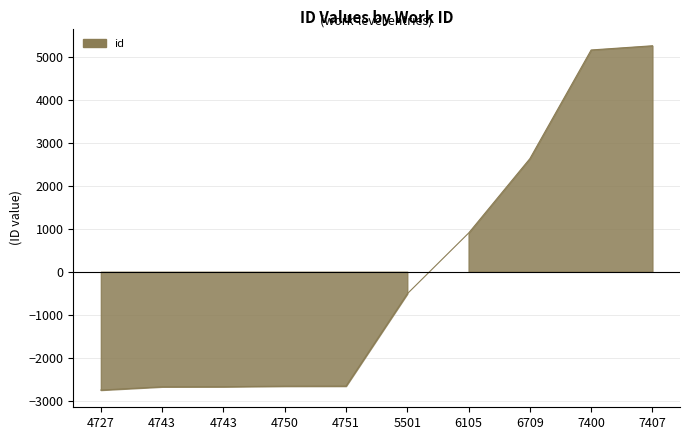

The chart shows a value of 1356.3 at 6709. True or false?

False